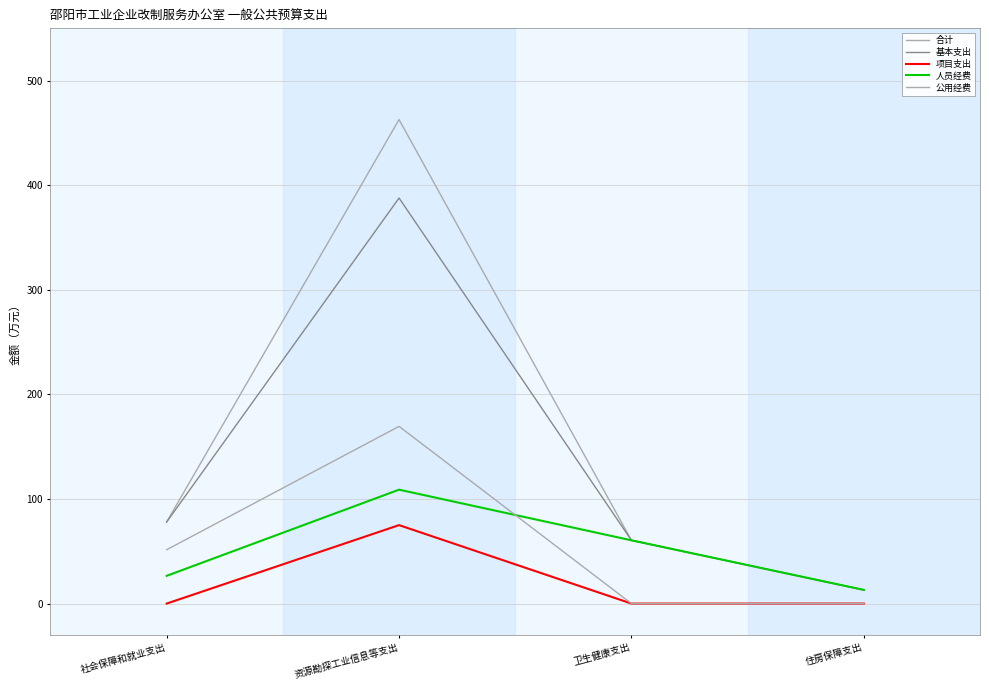

Which series has the largest total across all categories?

合计